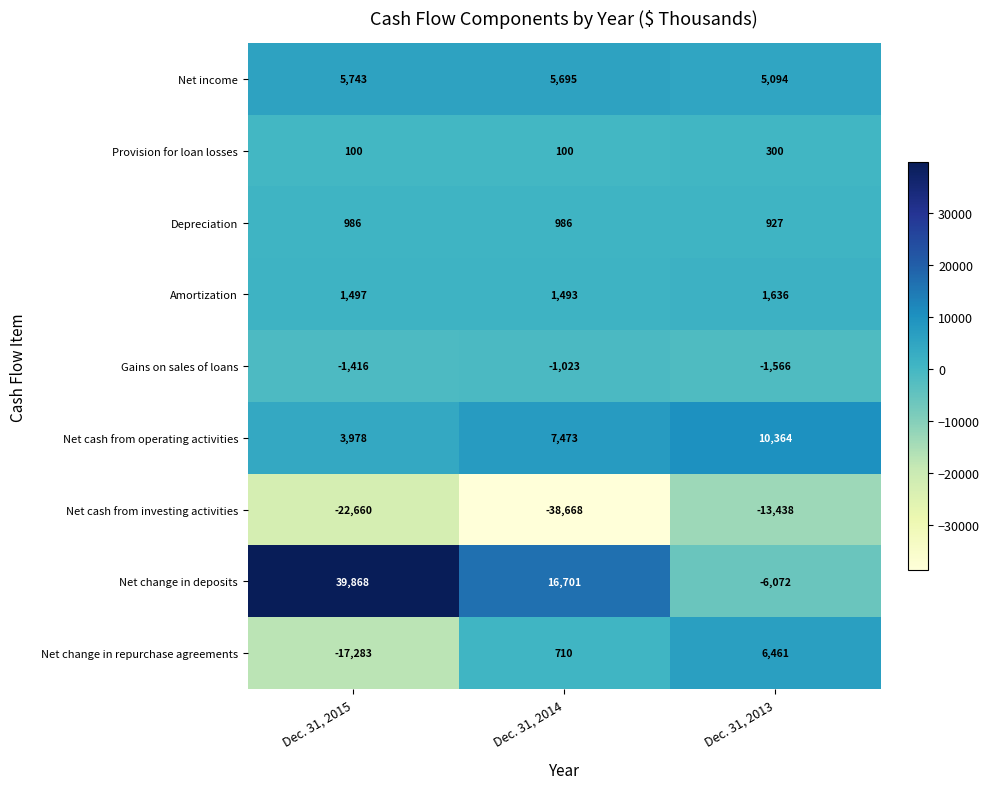

The Net cash from investing activities series shows -13438 at Dec. 31, 2013. True or false?

True